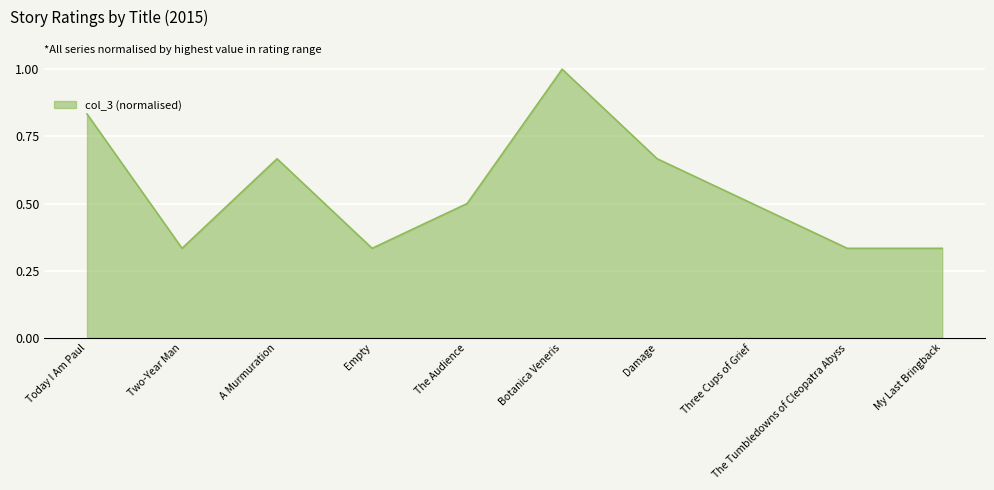

Which has a higher value, Today I Am Paul or The Tumbledowns of Cleopatra Abyss?

Today I Am Paul